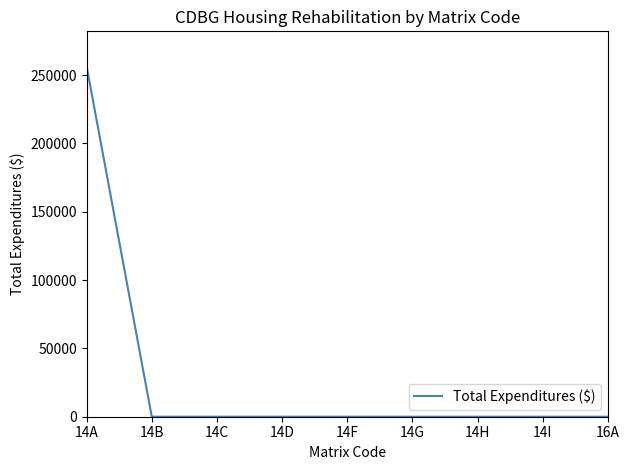

What is the difference between the maximum and minimum values?

256357.4